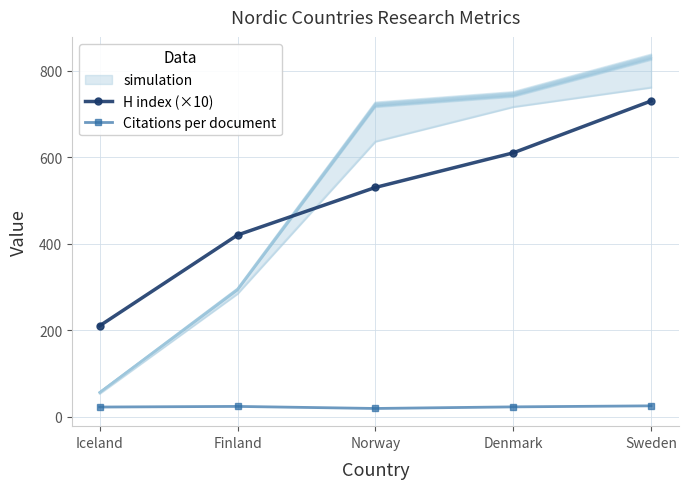

What is the maximum value for H index (×10)?

730.0